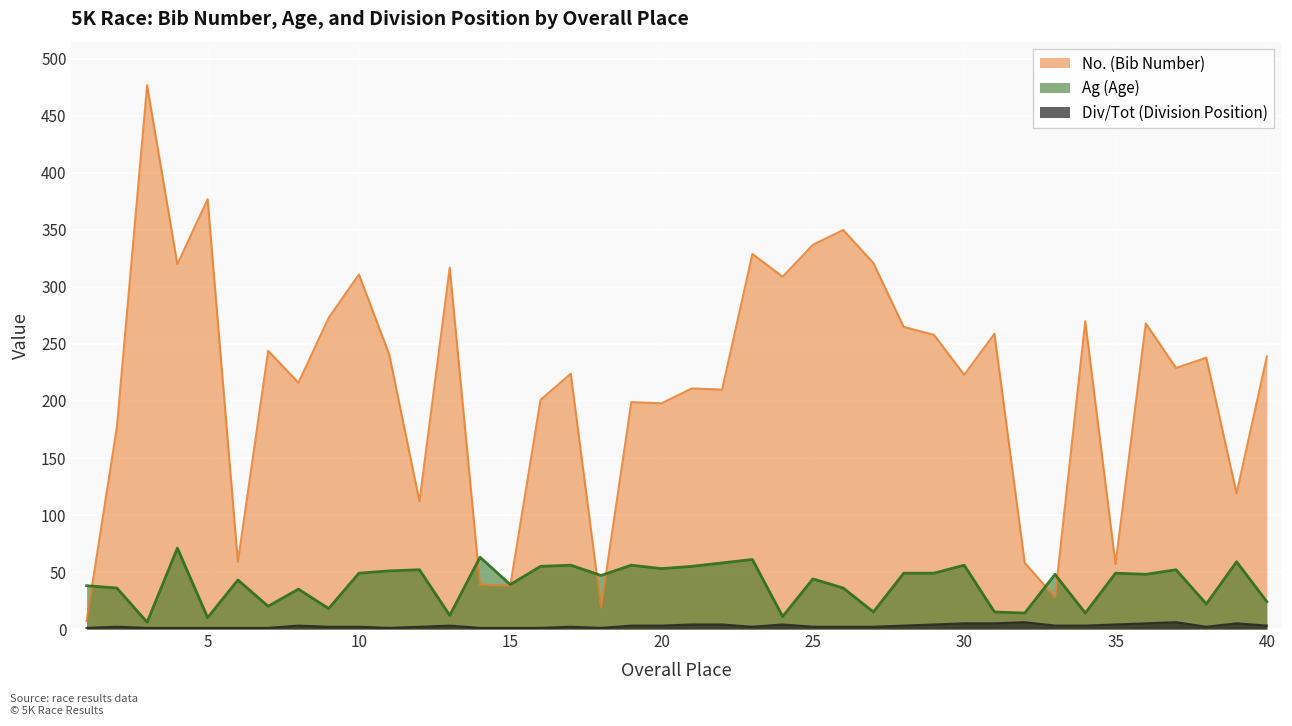

What is the difference between the highest and lowest values at 10?

309